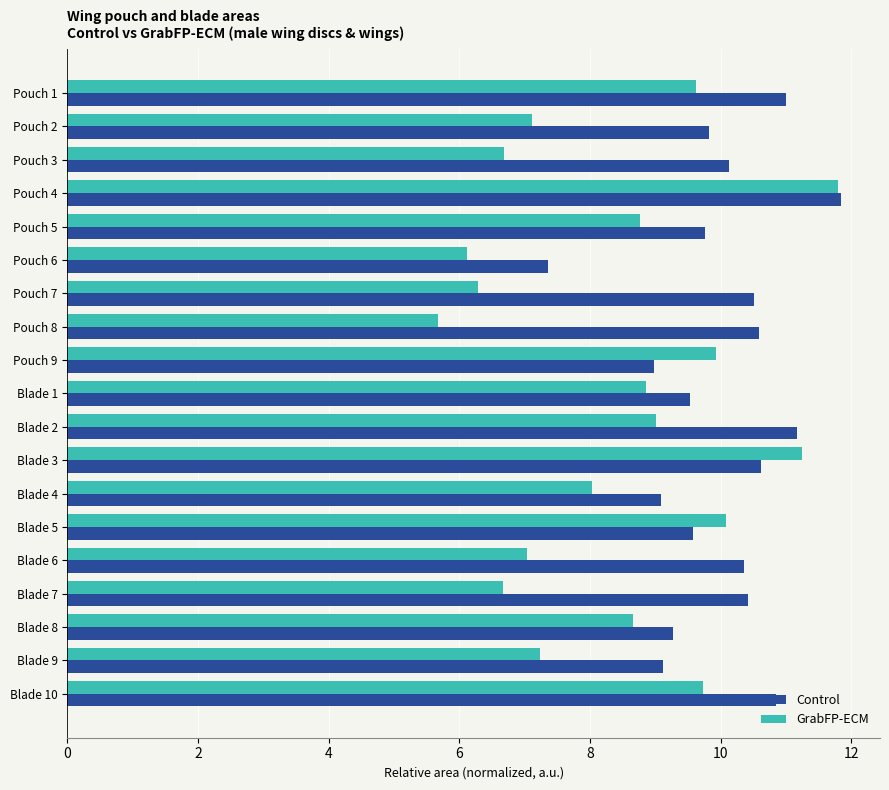

Which series has the widest spread of values?

GrabFP-ECM